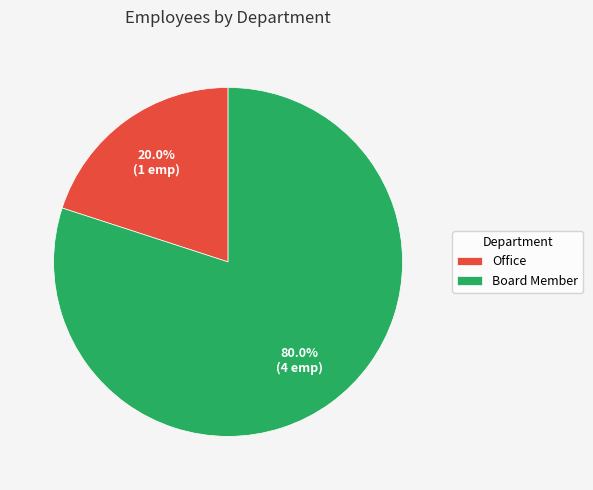

What percentage is the Office slice, to the nearest percent?

20%